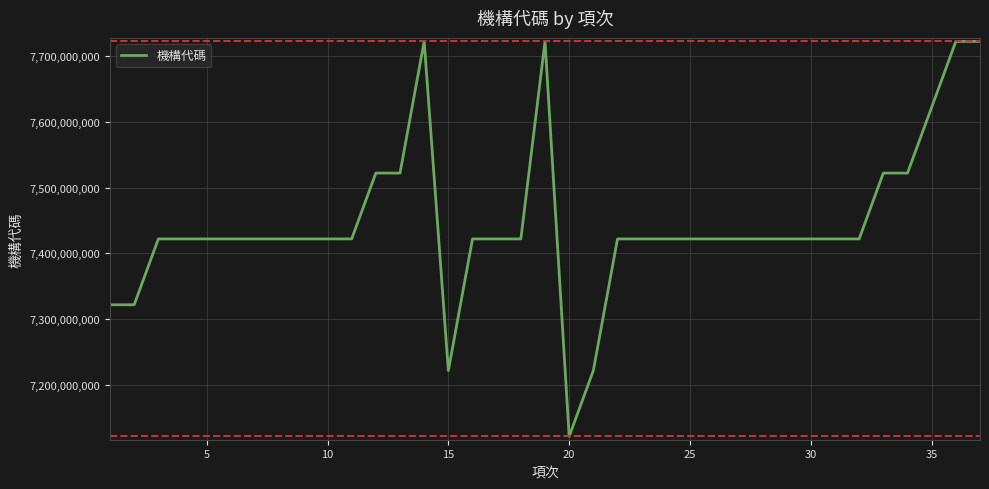

What is the smallest value displayed?

7122020014